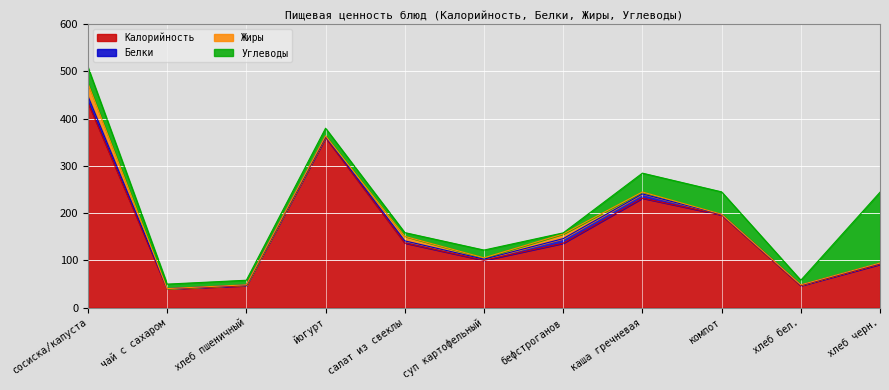

True or false: Белки has a value of 19.7 at сосиска/капуста.

False